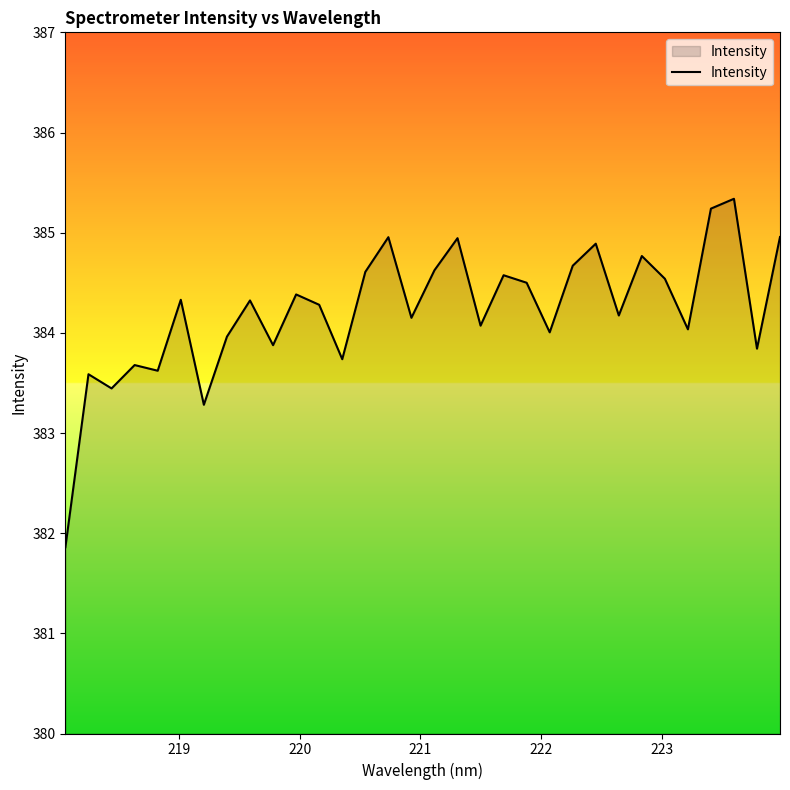

What is the smallest value displayed?

381.9